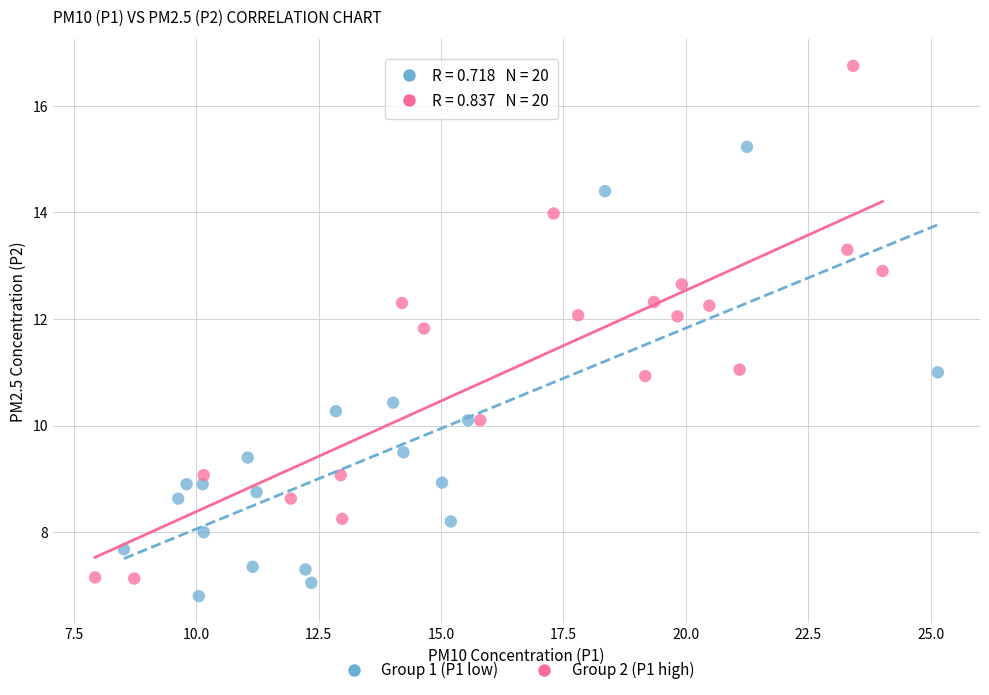

Which series has the widest spread of Y values?

Group 2 (P1 high)